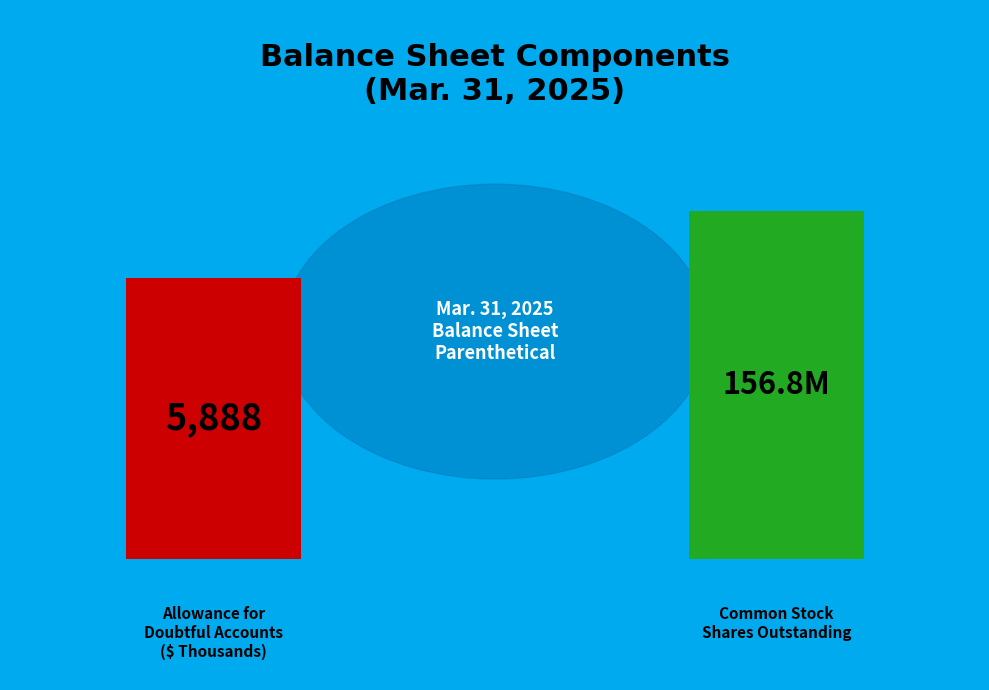

What is the smallest slice in the pie chart?

Accounts receivable allowance